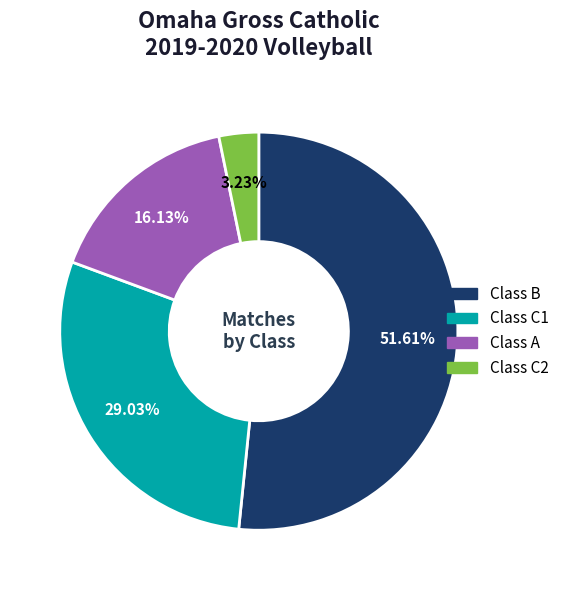

Is Class B the majority of the pie?

Yes